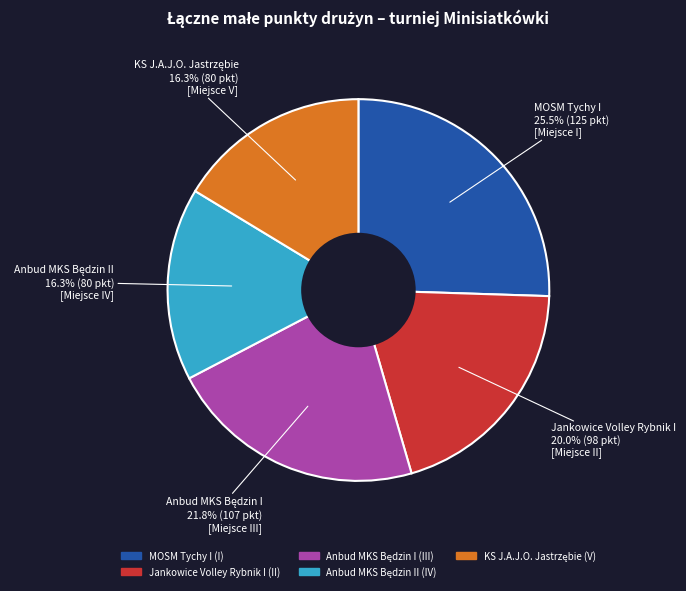

Does any single category account for the majority?

No